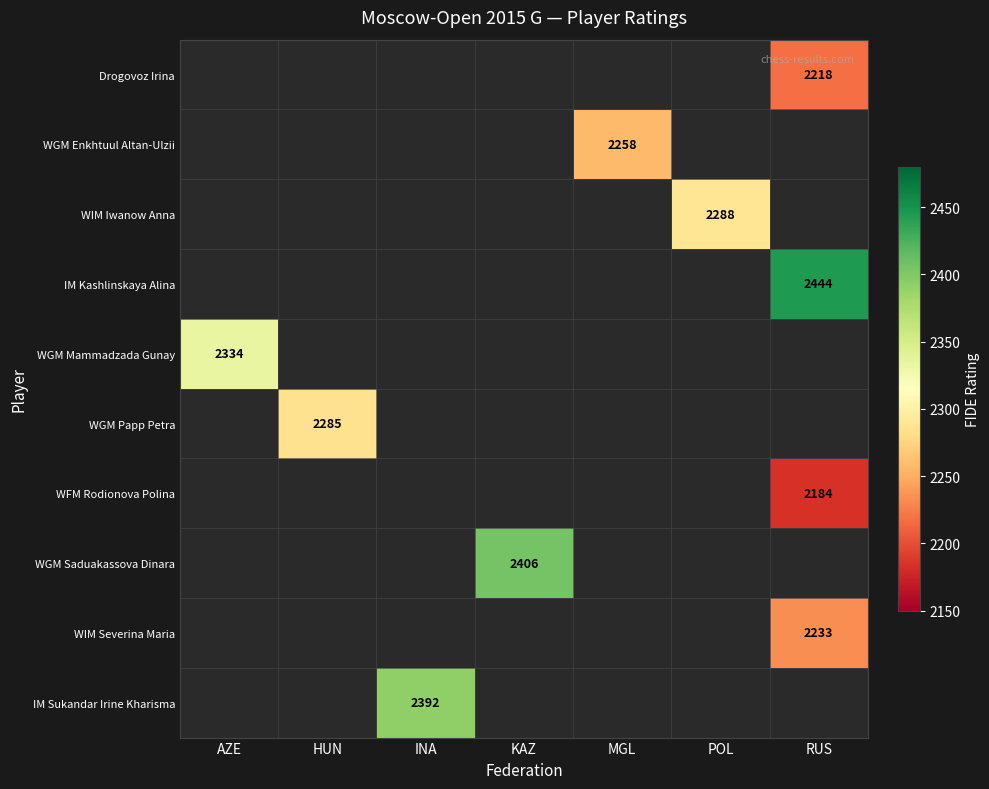

How many values in Drogovoz Irina are above zero?

1